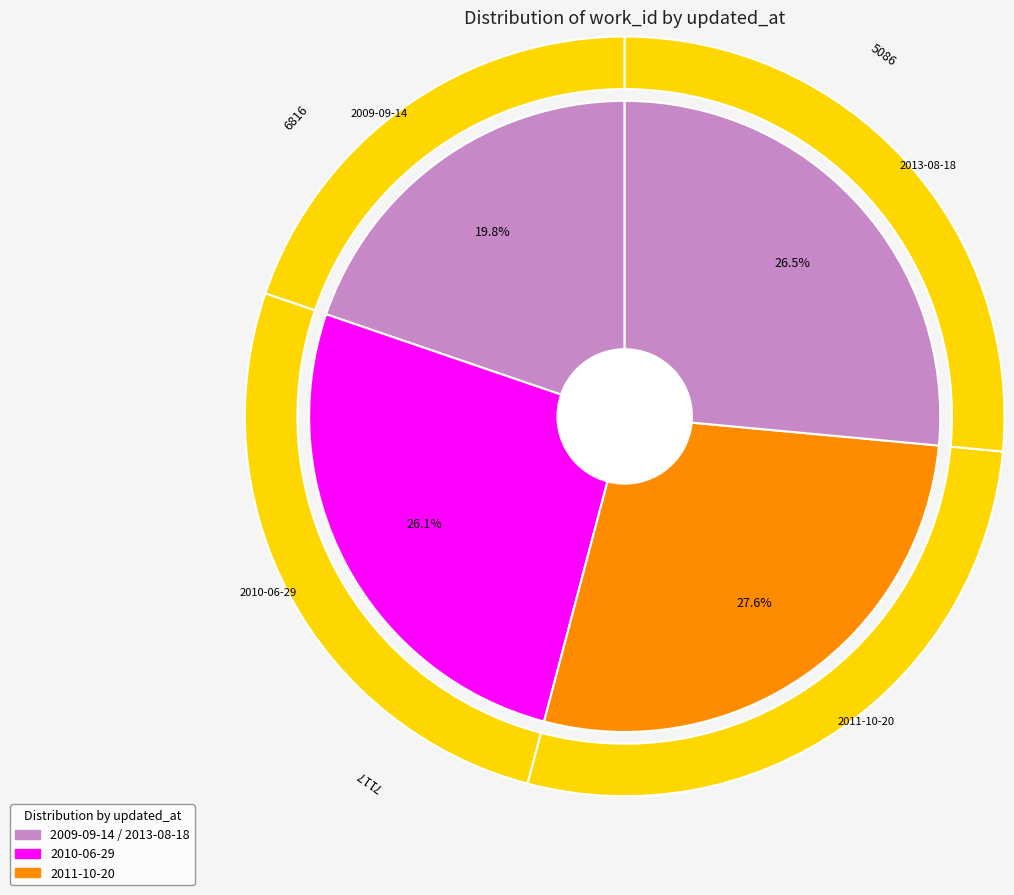

To the nearest percent, what is the difference between the 2010-06-29 and 2011-10-20 slice percentages?

2%